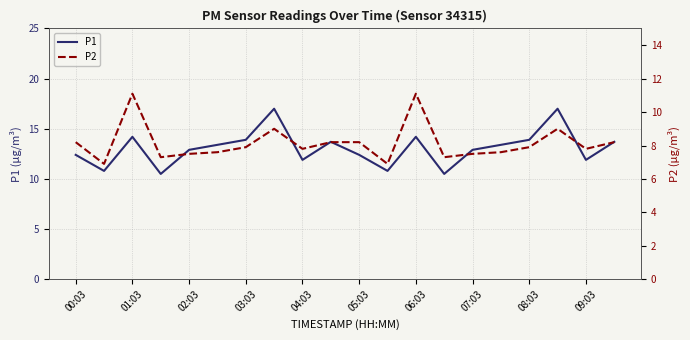

Which series has the largest range (max minus min)?

P1